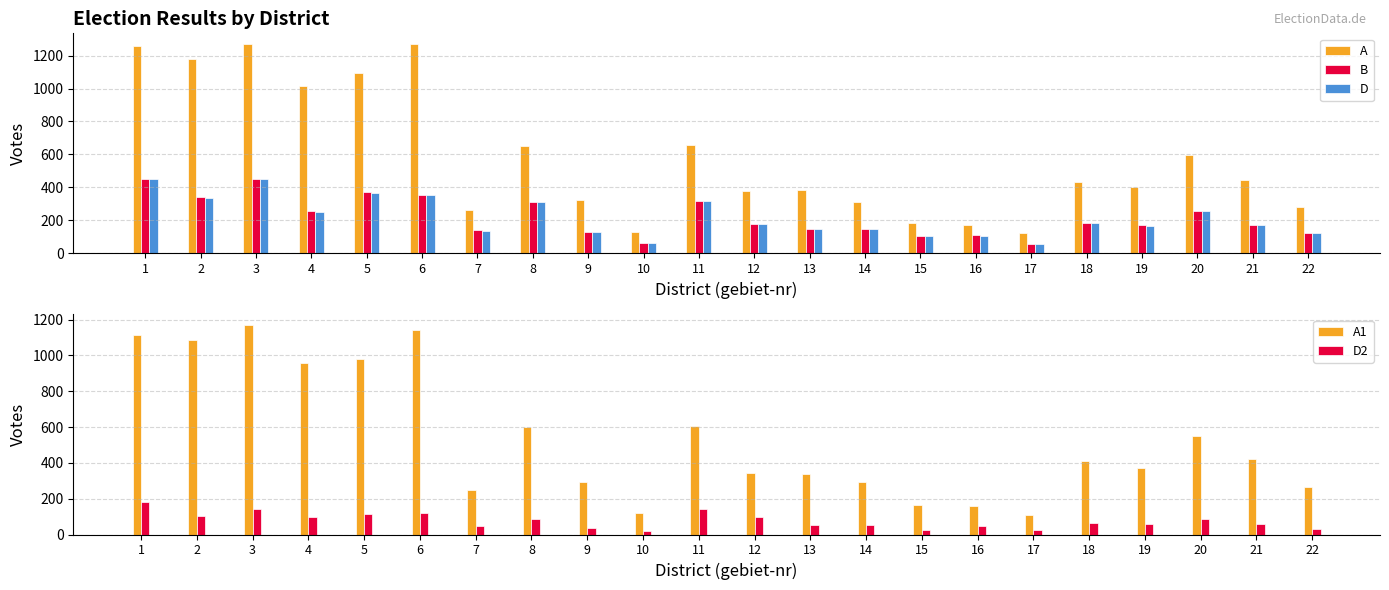

Where is D2 nearest to the value 100?

12